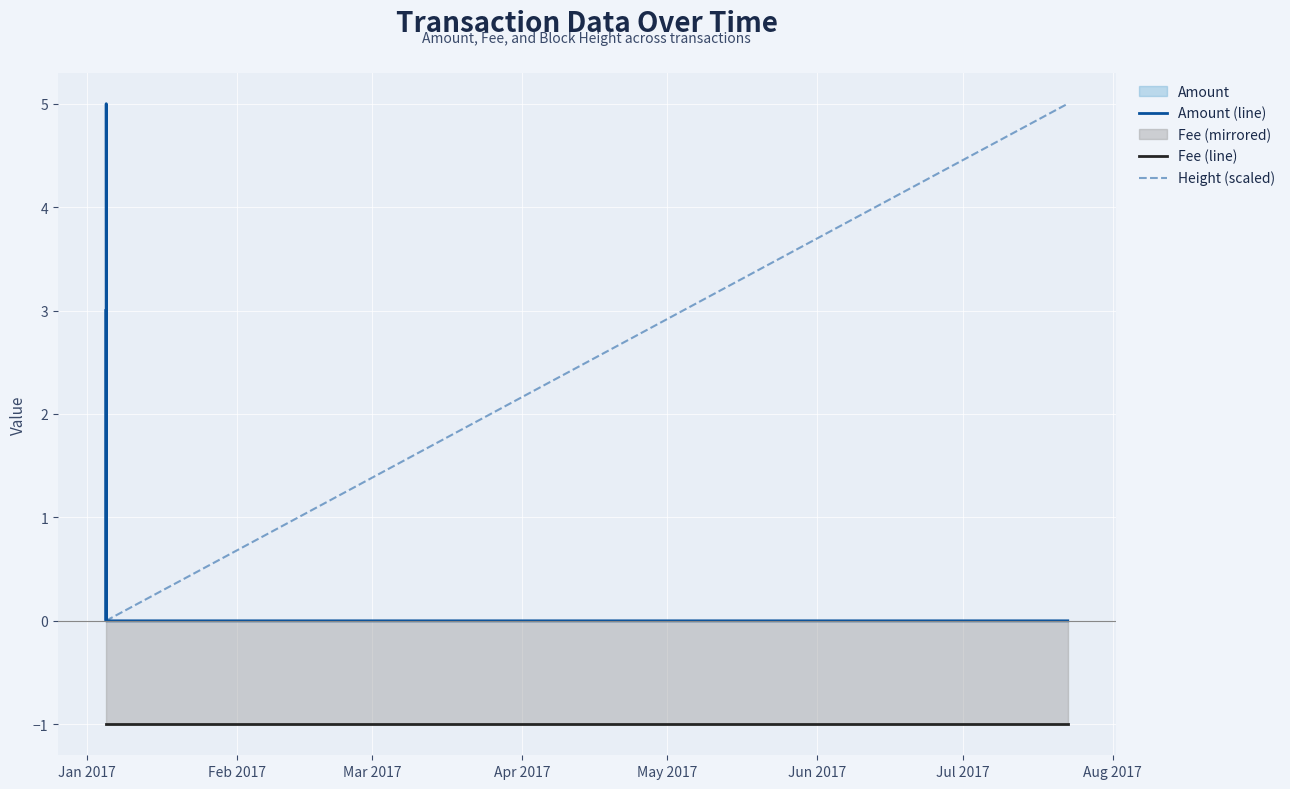

Rank the series by their average value, from highest to lowest.

Amount (line), Height (scaled), Fee (line)